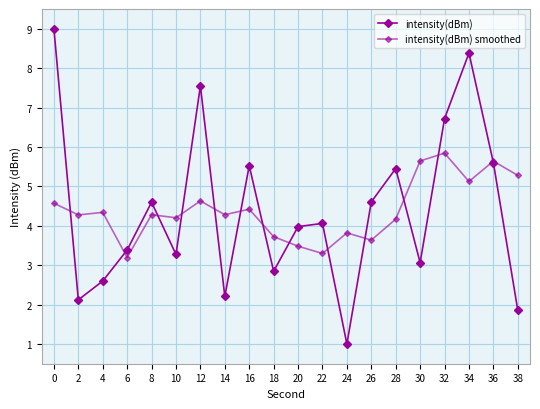

Is the value of intensity(dBm) smoothed at 32 greater than the value of intensity(dBm) at 30?

Yes